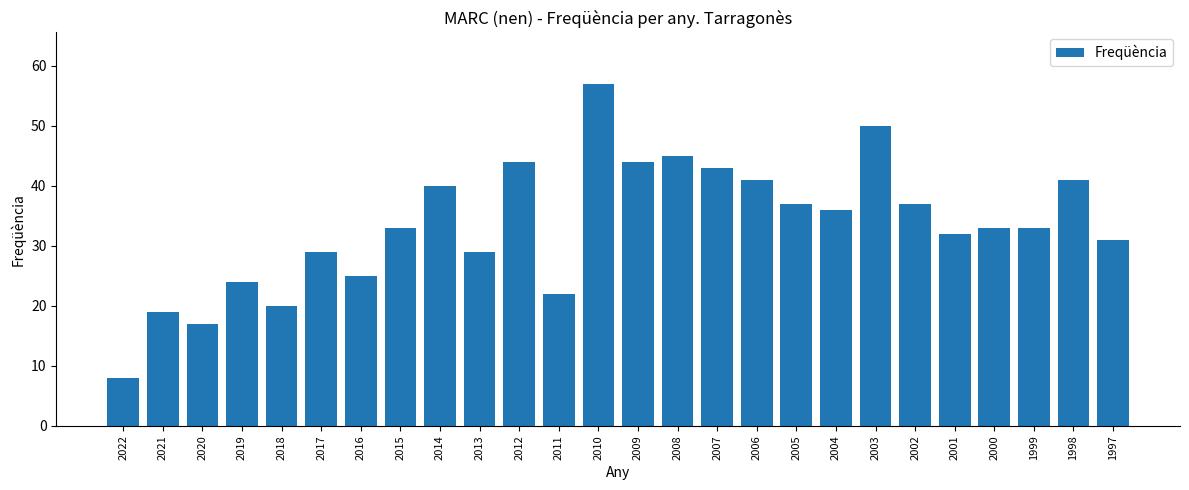

The value at 2000 is 33. True or false?

True